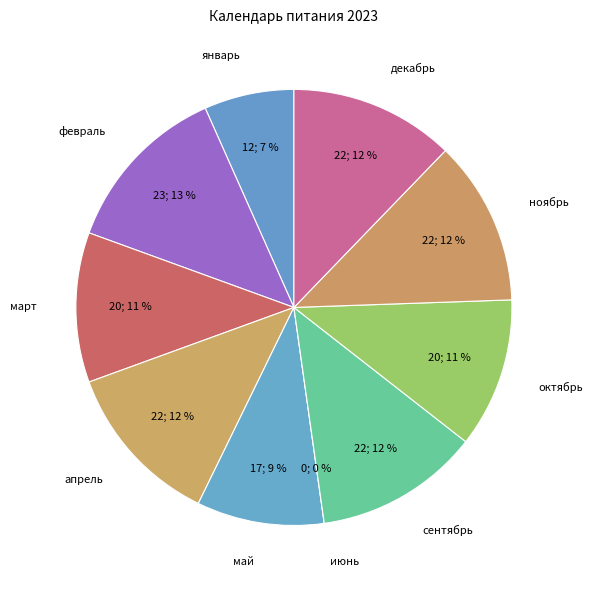

Count the number of slices in the pie.

10